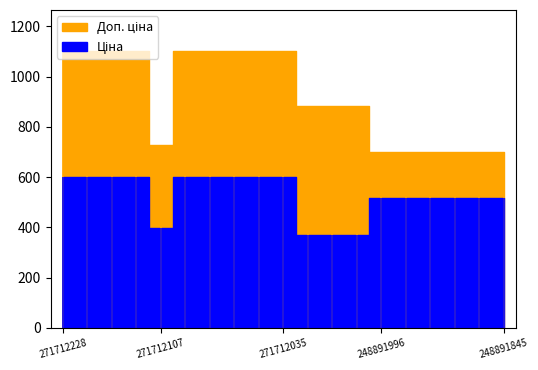

True or false: Ціна and Доп. ціна intersect in this chart.

False